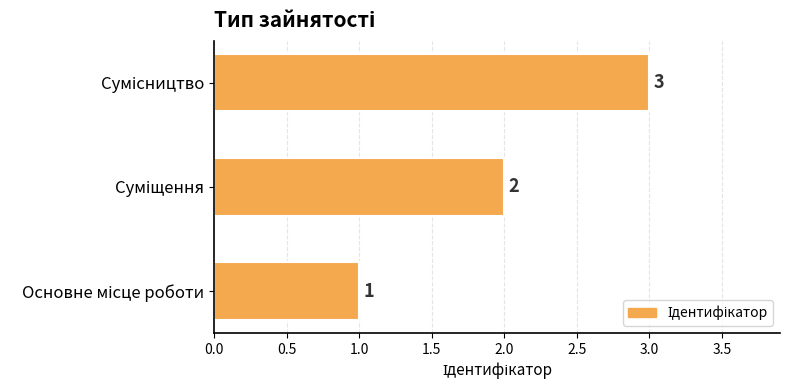

What is the greatest value displayed?

3